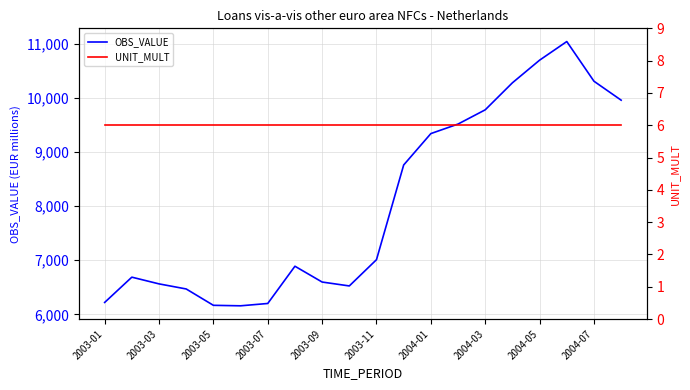

The OBS_VALUE series shows 9516 at 13. True or false?

True